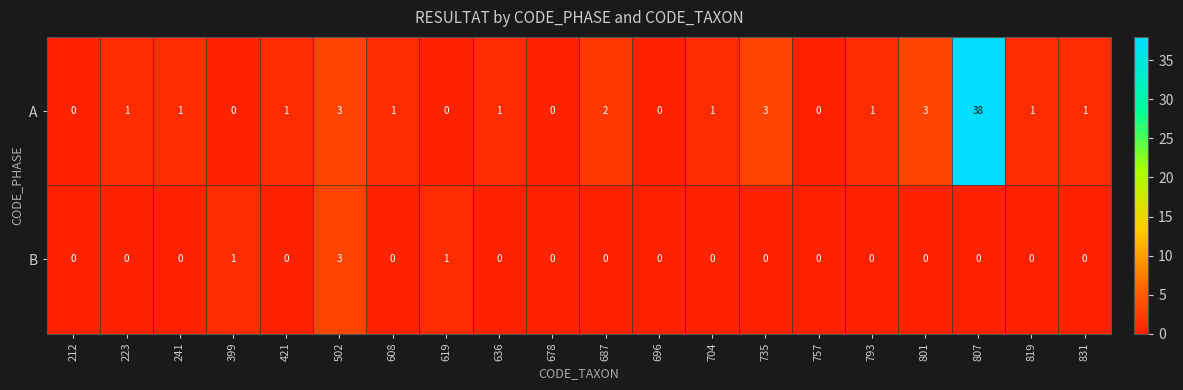

Which series has the largest range (max minus min)?

A